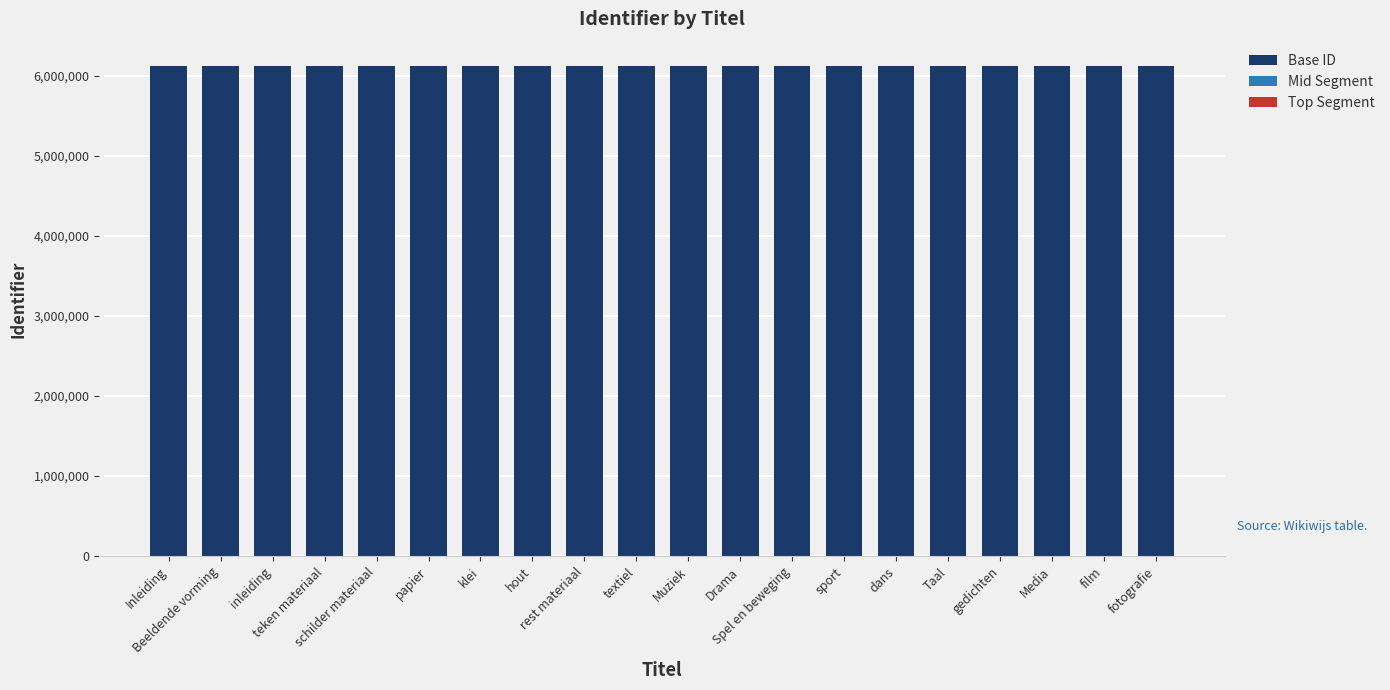

What is the maximum value for Base ID?

6117990